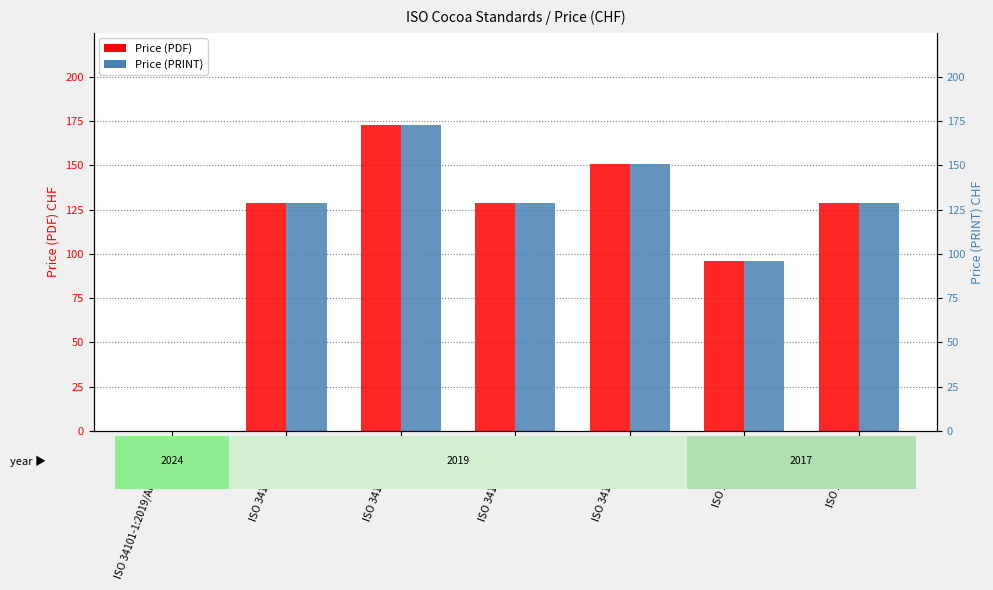

Reading left to right, what are all the values shown in this chart?

Price (PDF): 0	129	173	129	151	96	129
Price (PRINT): 0	129	173	129	151	96	129